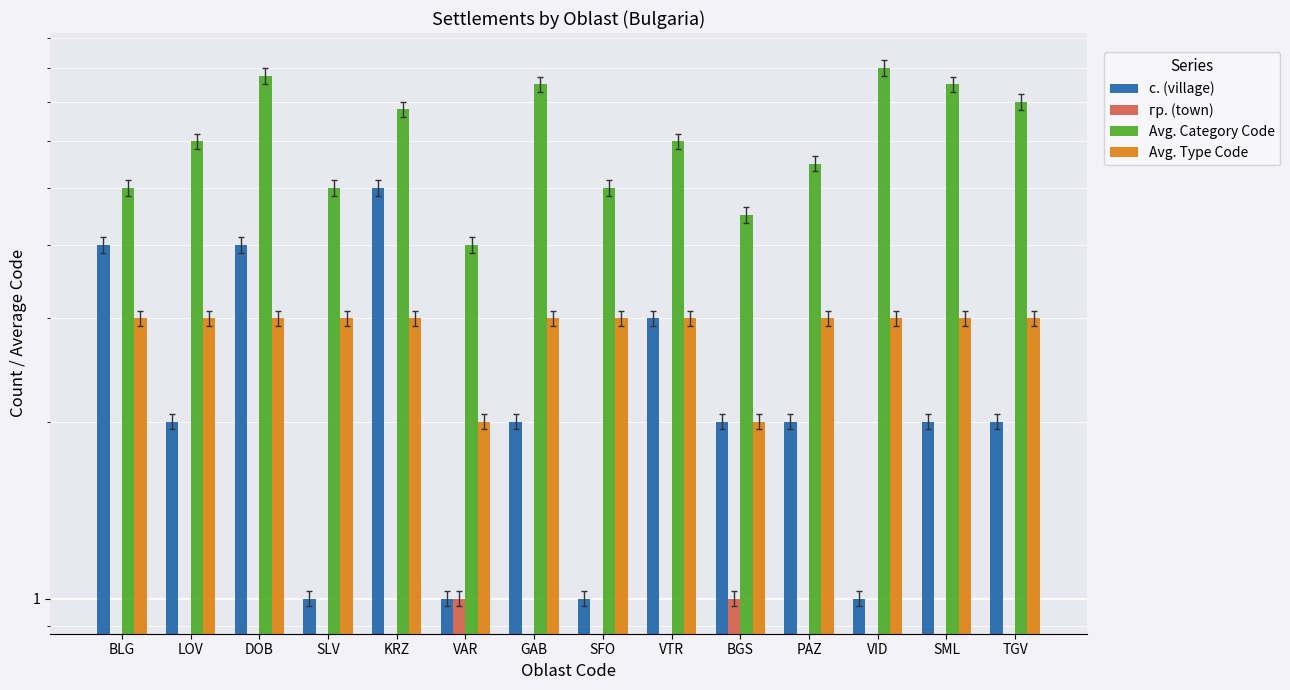

Reading left to right, extract all data points from this chart.

с. (village): BLG=4.0	LOV=2.0	DOB=4.0	SLV=1.0	KRZ=5.0	VAR=1.0	GAB=2.0	SFO=1.0	VTR=3.0	BGS=2.0	PAZ=2.0	VID=1.0	SML=2.0	TGV=2.0
гр. (town): BLG=0.0	LOV=0.0	DOB=0.0	SLV=0.0	KRZ=0.0	VAR=1.0	GAB=0.0	SFO=0.0	VTR=0.0	BGS=1.0	PAZ=0.0	VID=0.0	SML=0.0	TGV=0.0
Avg. Category Code: BLG=5.0	LOV=6.0	DOB=7.8	SLV=5.0	KRZ=6.8	VAR=4.0	GAB=7.5	SFO=5.0	VTR=6.0	BGS=4.5	PAZ=5.5	VID=8.0	SML=7.5	TGV=7.0
Avg. Type Code: BLG=3.0	LOV=3.0	DOB=3.0	SLV=3.0	KRZ=3.0	VAR=2.0	GAB=3.0	SFO=3.0	VTR=3.0	BGS=2.0	PAZ=3.0	VID=3.0	SML=3.0	TGV=3.0